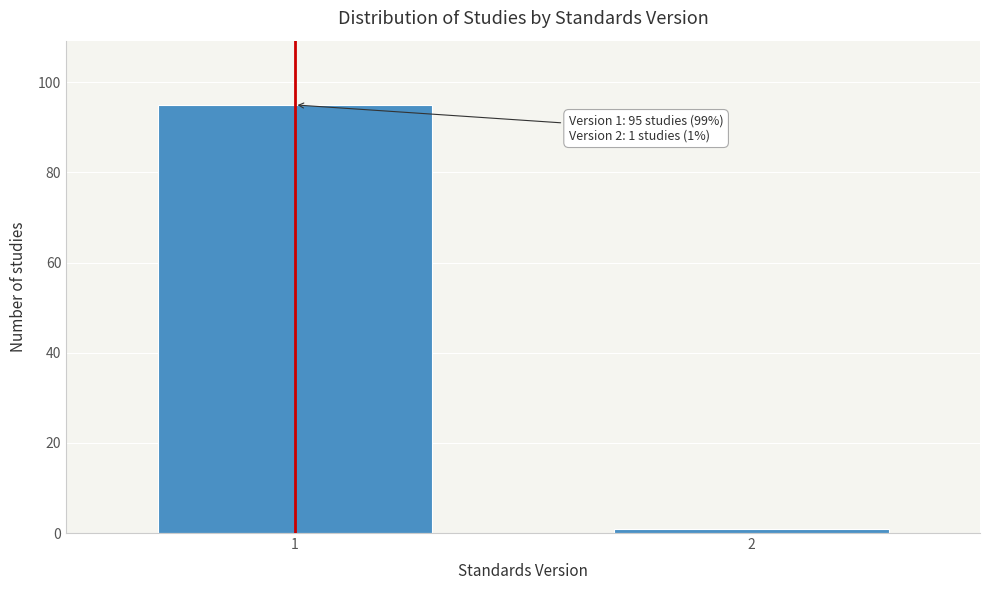

Reading left to right, what are all the values shown in this chart?

1=95	2=1